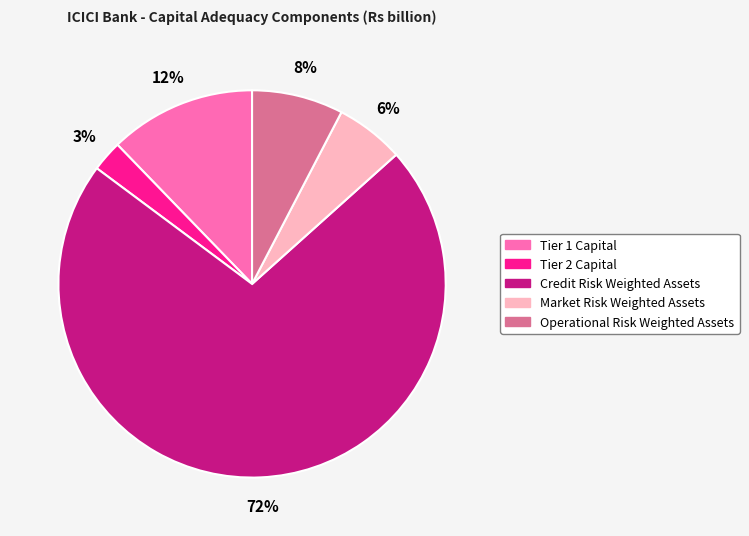

Rank the categories by value from lowest to highest.

Tier 2 Capital, Market Risk Weighted Assets, Operational Risk Weighted Assets, Tier 1 Capital, Credit Risk Weighted Assets